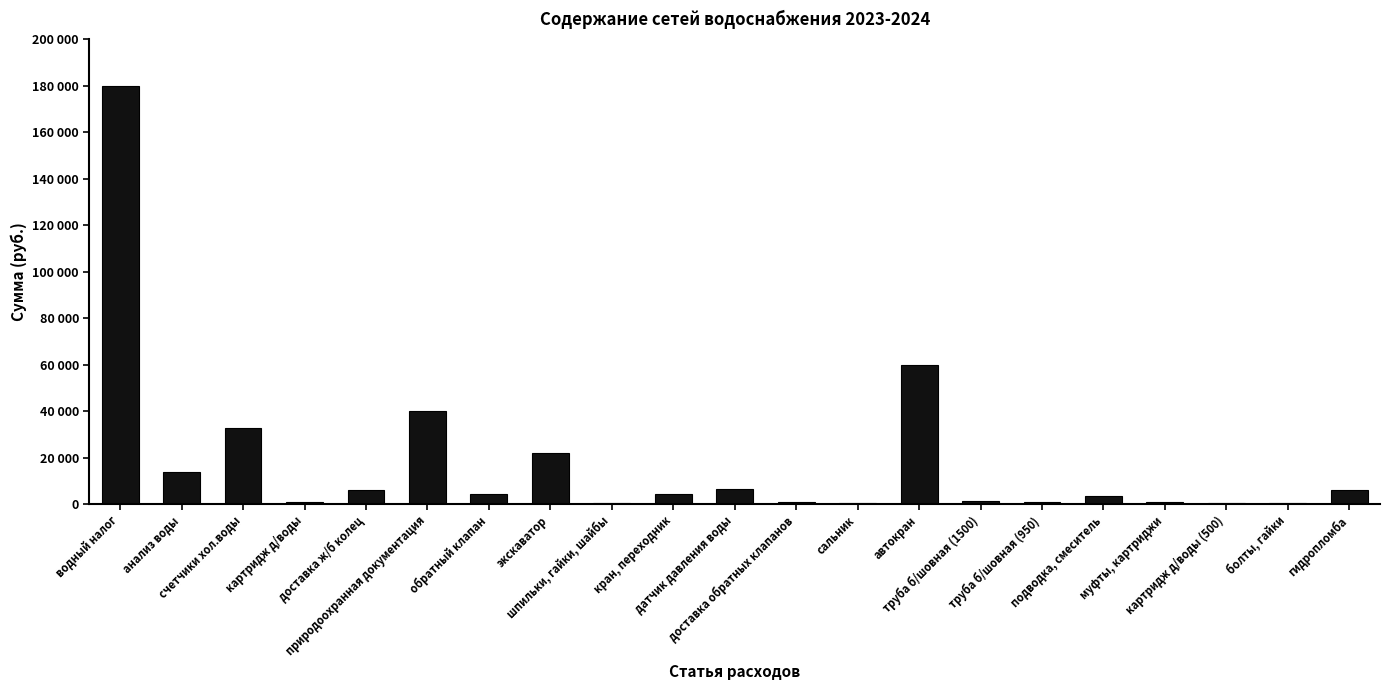

Approximately how many times larger is the value at анализ воды compared to муфты, картриджи?

17.4